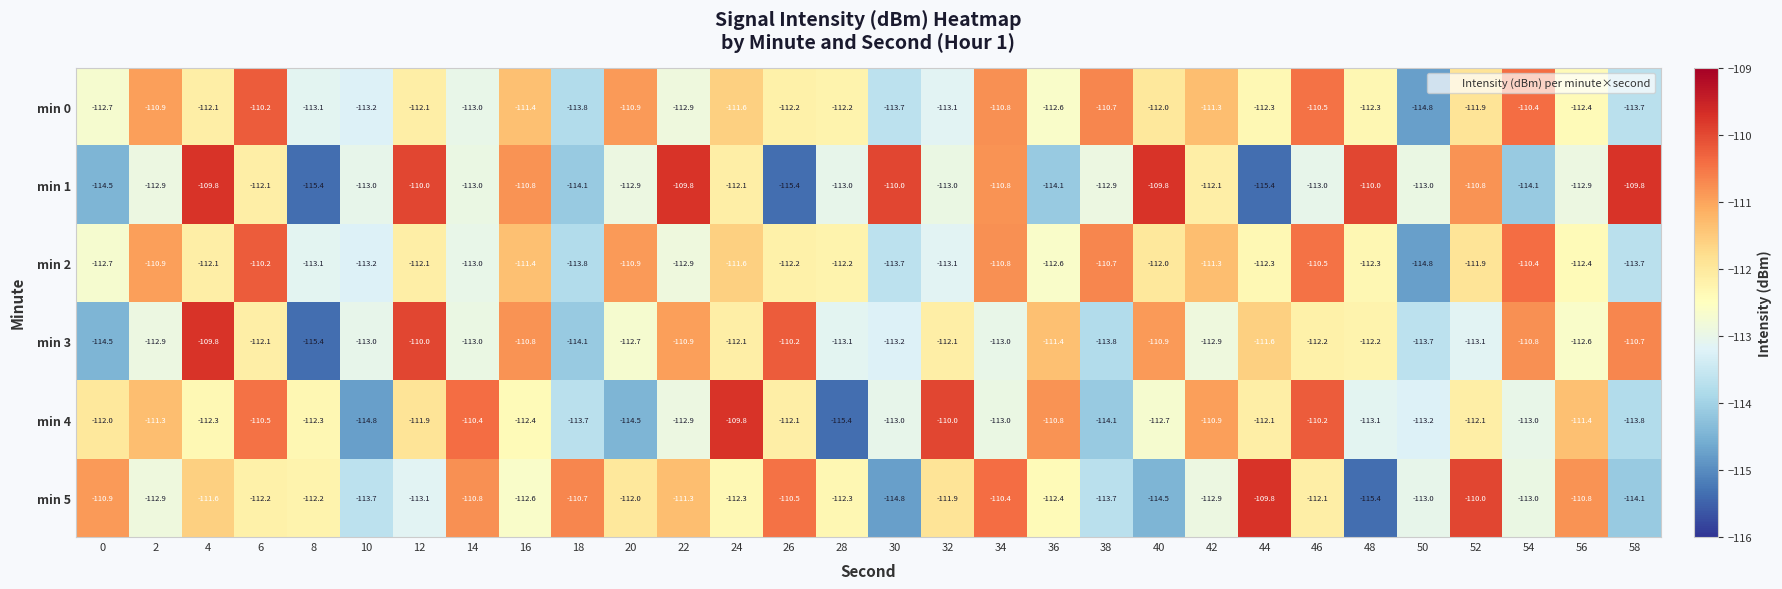

Which series has the widest spread of values?

min 1